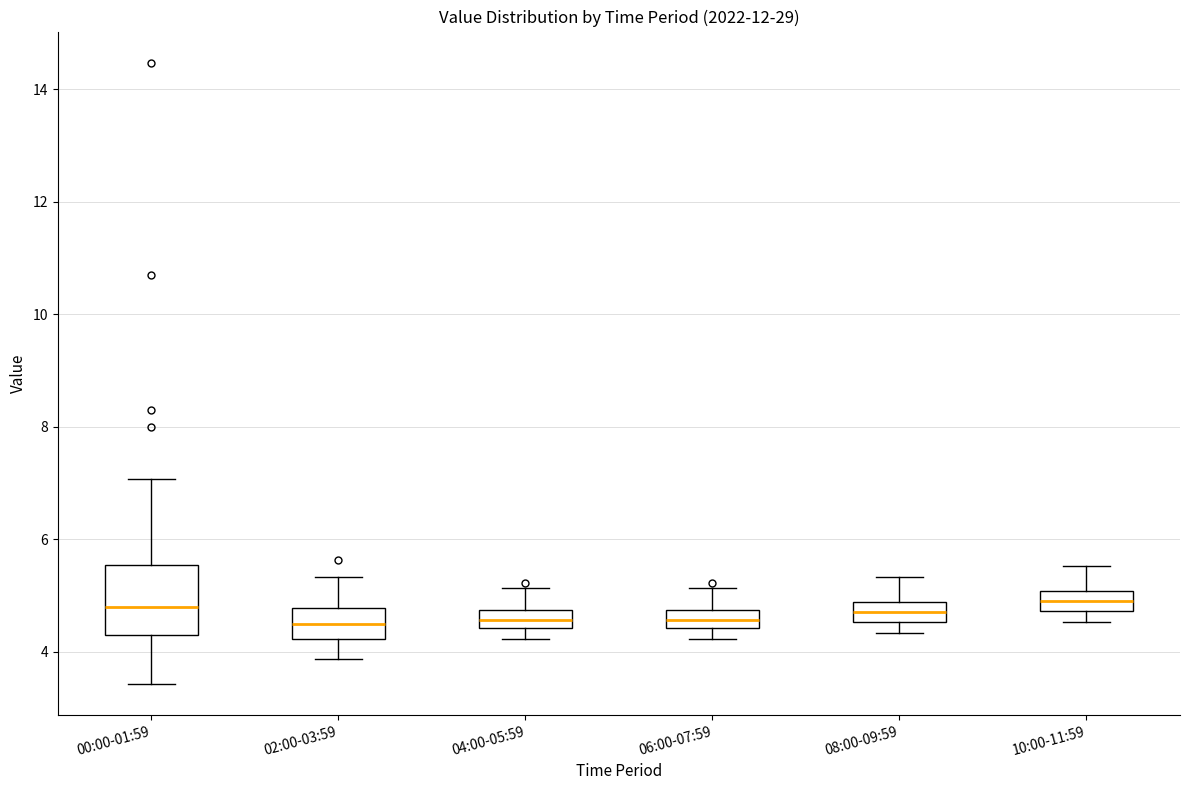

Reading left to right, transcribe this box plot: for each box, give where its median line is, the range the box spans, and where its two whiskers end, as read against the y-axis. The values are not printed on the chart, so give them approximately, as read against the axis.

00:00-01:59: median 4.8, box 4.4 to 5.6, whiskers 3.4 to 7.0
02:00-03:59: median 4.4, box 4.2 to 4.8, whiskers 3.8 to 5.4
04:00-05:59: median 4.6, box 4.4 to 4.8, whiskers 4.2 to 5.2
06:00-07:59: median 4.6, box 4.4 to 4.8, whiskers 4.2 to 5.2
08:00-09:59: median 4.8 (inside the box), box 4.6 to 4.8, whiskers 4.4 to 5.4
10:00-11:59: median 5.0 (inside the box), box 4.8 to 5.0, whiskers 4.6 to 5.6